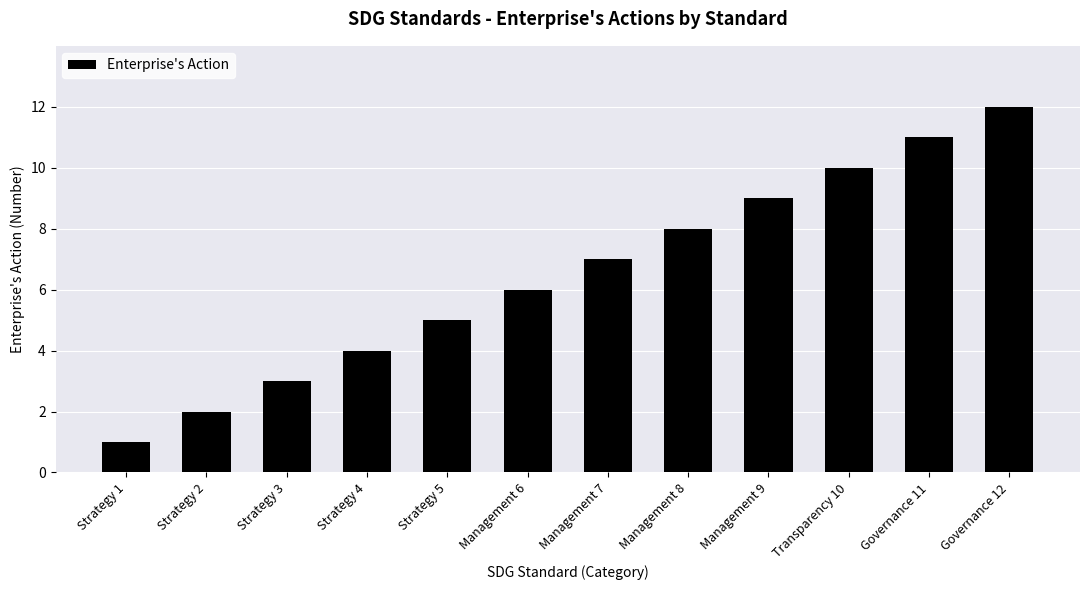

List the labels in order of value, largest first.

Governance 12, Governance 11, Transparency 10, Management 9, Management 8, Management 7, Management 6, Strategy 5, Strategy 4, Strategy 3, Strategy 2, Strategy 1